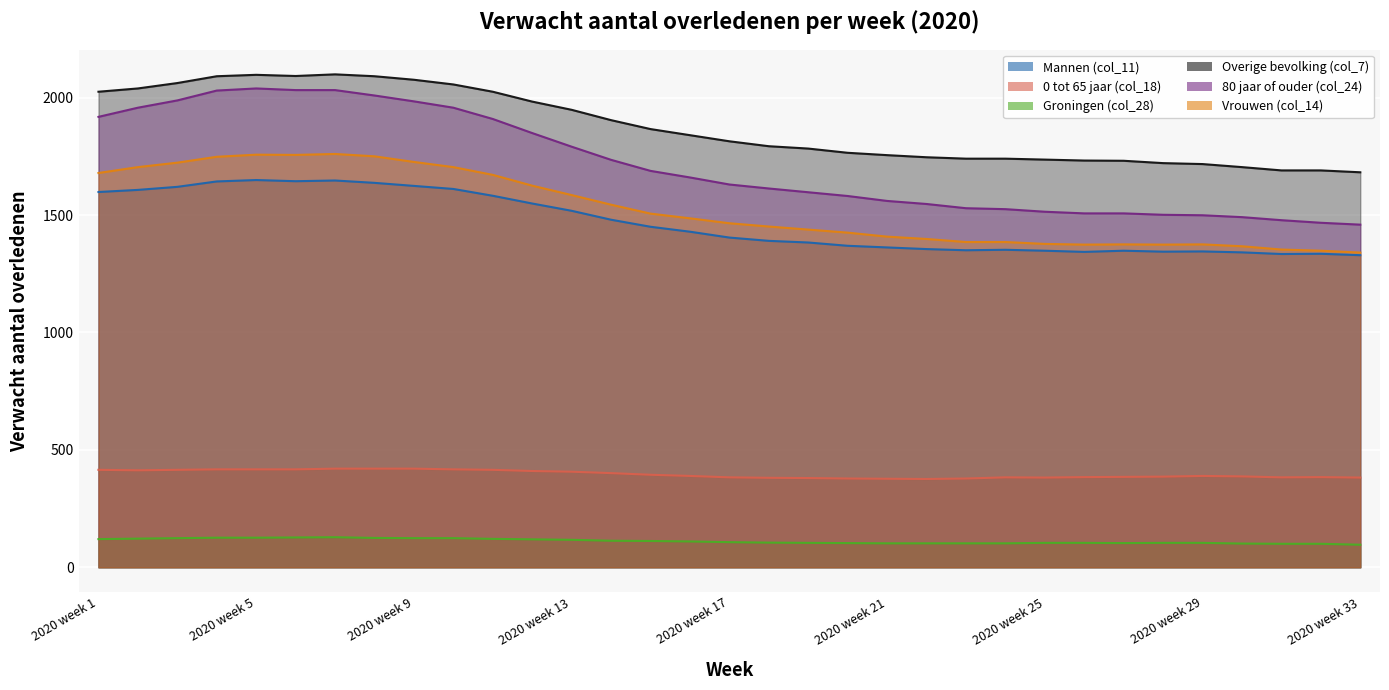

What is the sum of the 0 tot 65 jaar (col_18) values at 2020 week 22 and 2020 week 21?

753